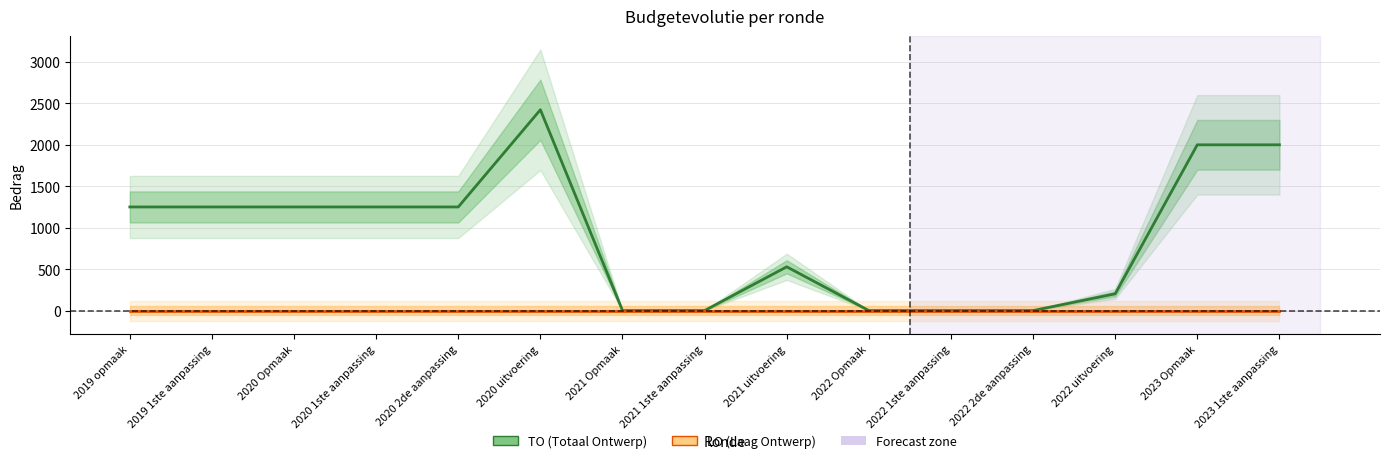

Reading left to right, extract all data points from this chart.

TO (Totaal Ontwerp): 1250	1250	1250	1250	1250	2423	0	0	528	0	0	0	202	2000	2000
LO (Laag Ontwerp): 0	0	0	0	0	0	0	0	0	0	0	0	0	0	0